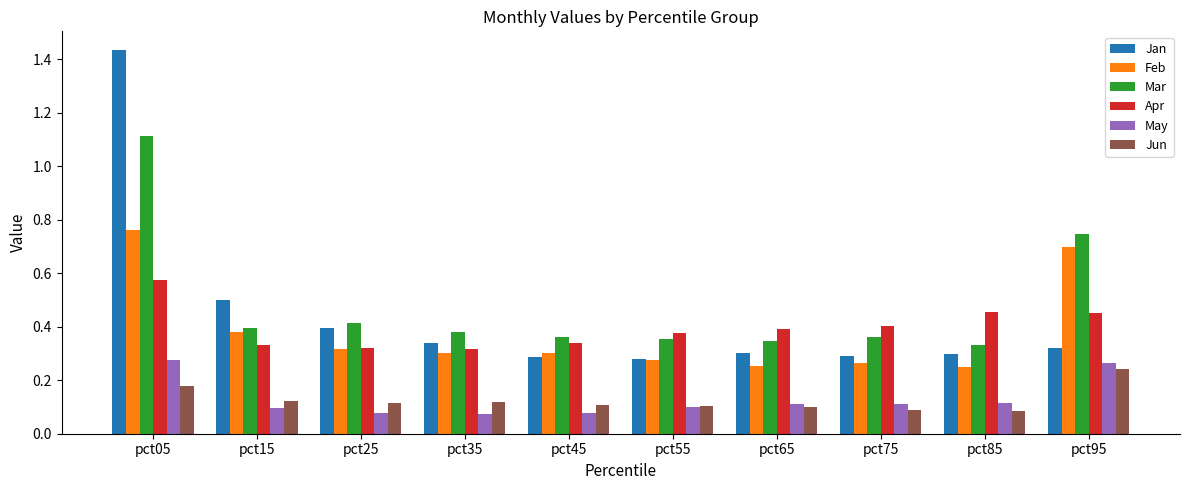

Which series has the widest spread of values?

Jan